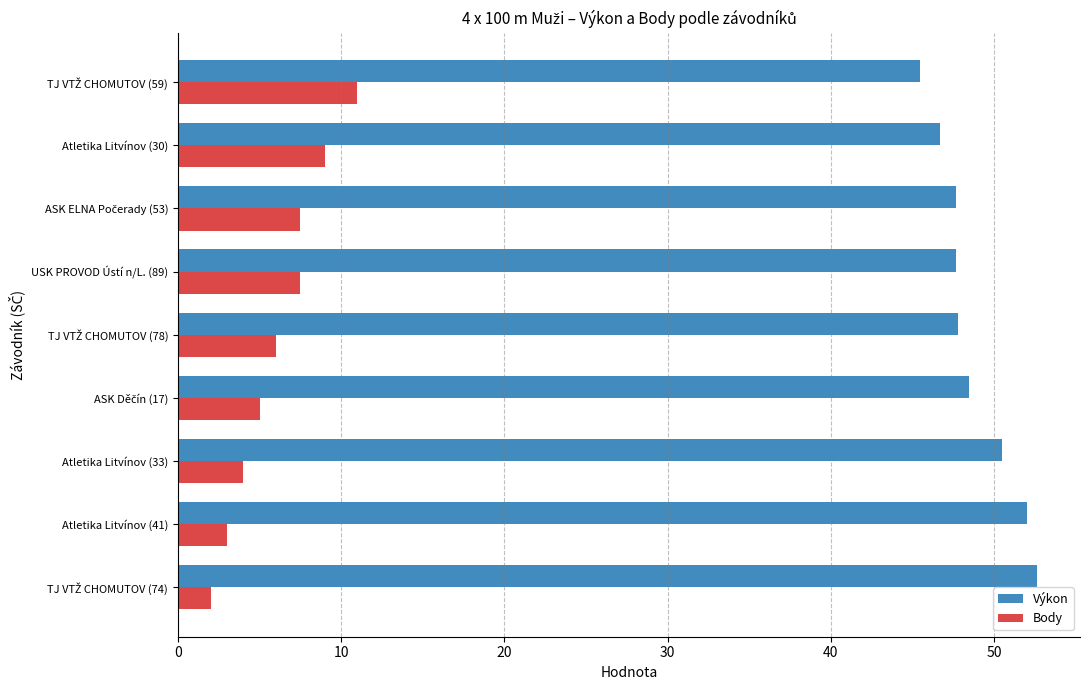

Rank the series by their average value, from lowest to highest.

Body, Výkon